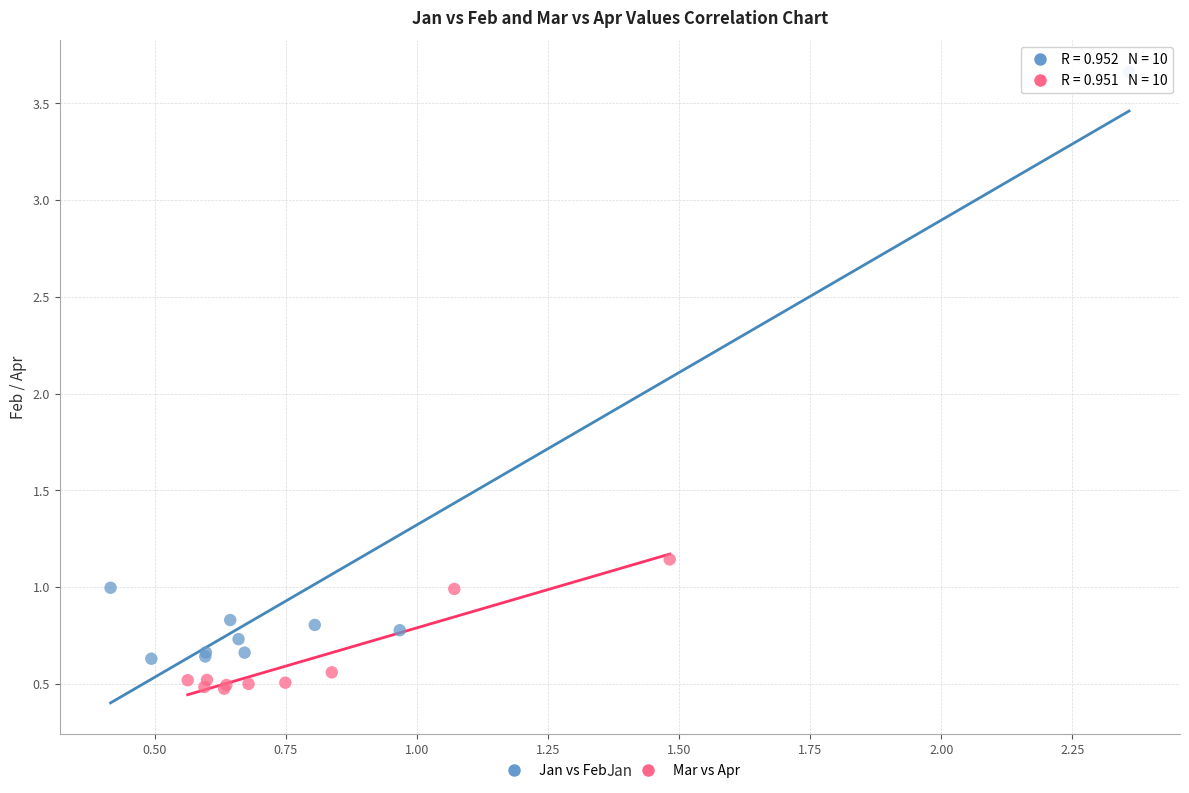

Which series contains the highest Y value?

Jan vs Feb